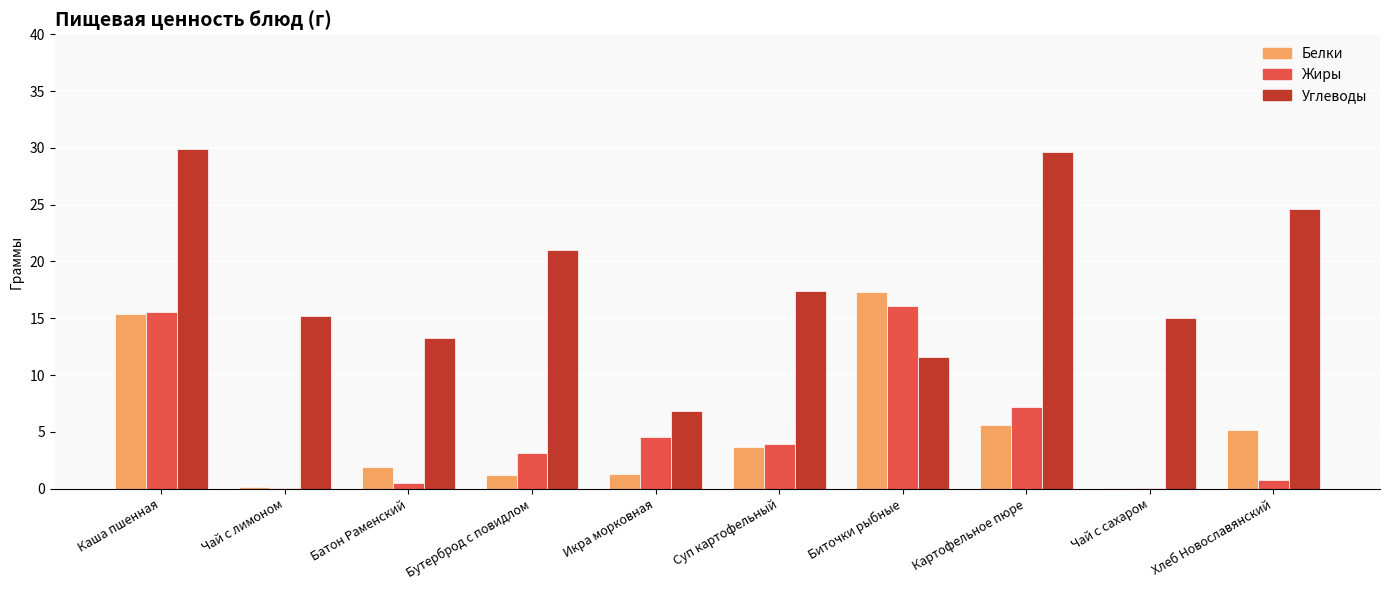

The Углеводы series shows 17.4 at Суп картофельный. True or false?

True